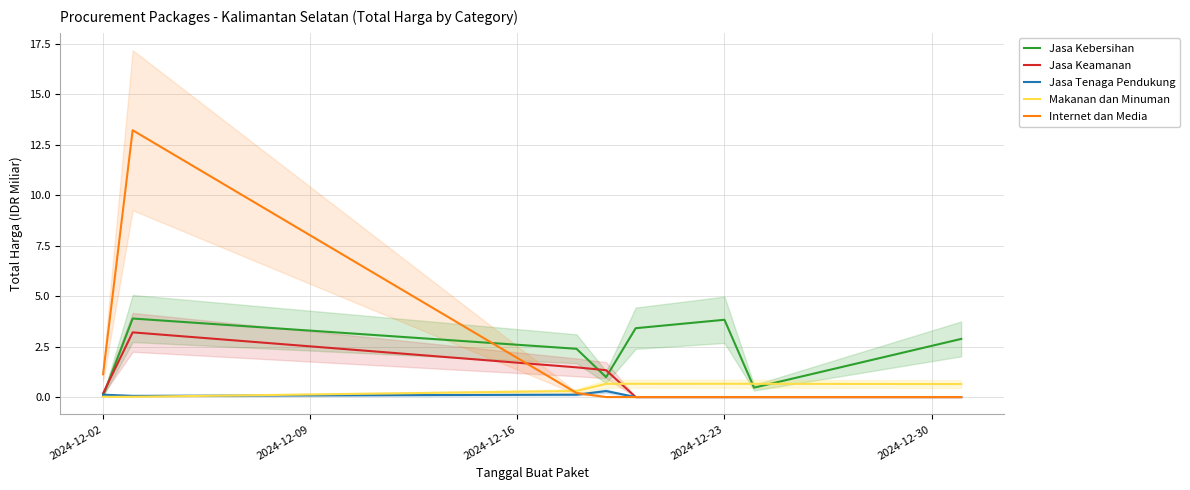

List the series in order of their peak value, lowest first.

Jasa Tenaga Pendukung, Makanan dan Minuman, Jasa Keamanan, Jasa Kebersihan, Internet dan Media